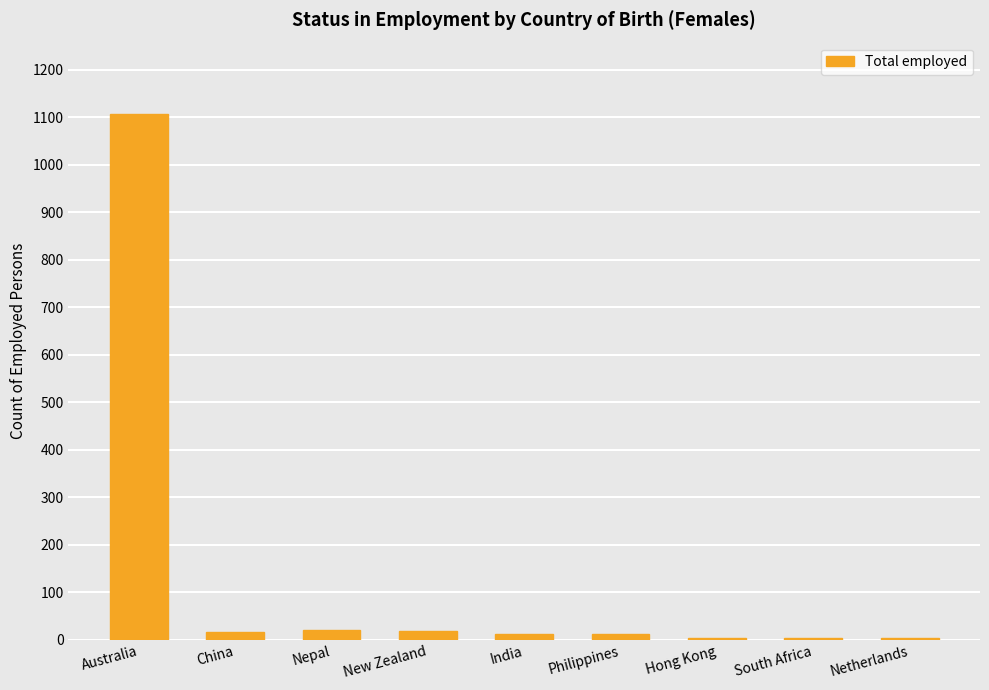

True or false: the data shows 1107 at Australia.

True